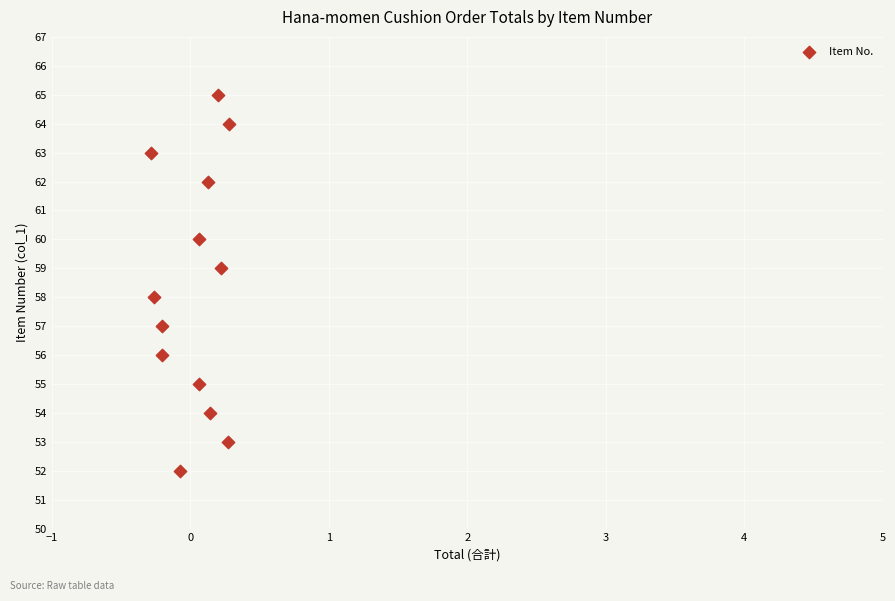

What is the range of Y values (max minus min)?

13